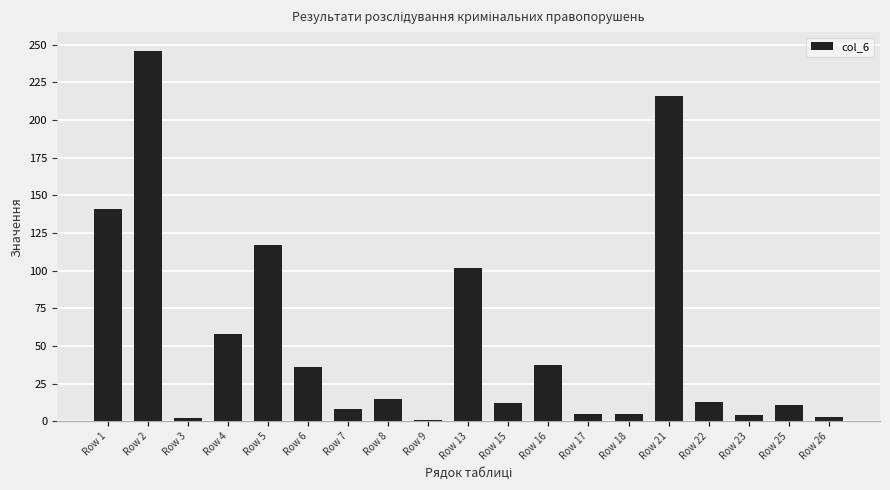

Is it true that the value at Row 3 is 2?

True